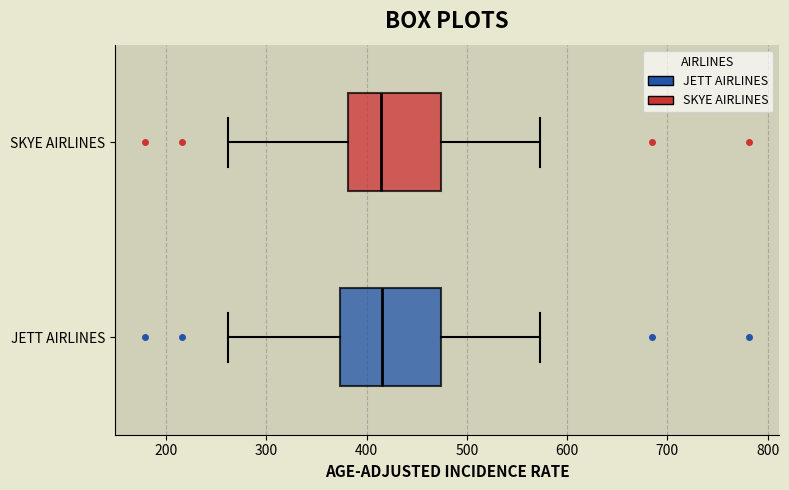

Where is the left edge of the box for SKYE AIRLINES on the x-axis? The values are not printed on the chart, so give them approximately, as read against the axis.

380